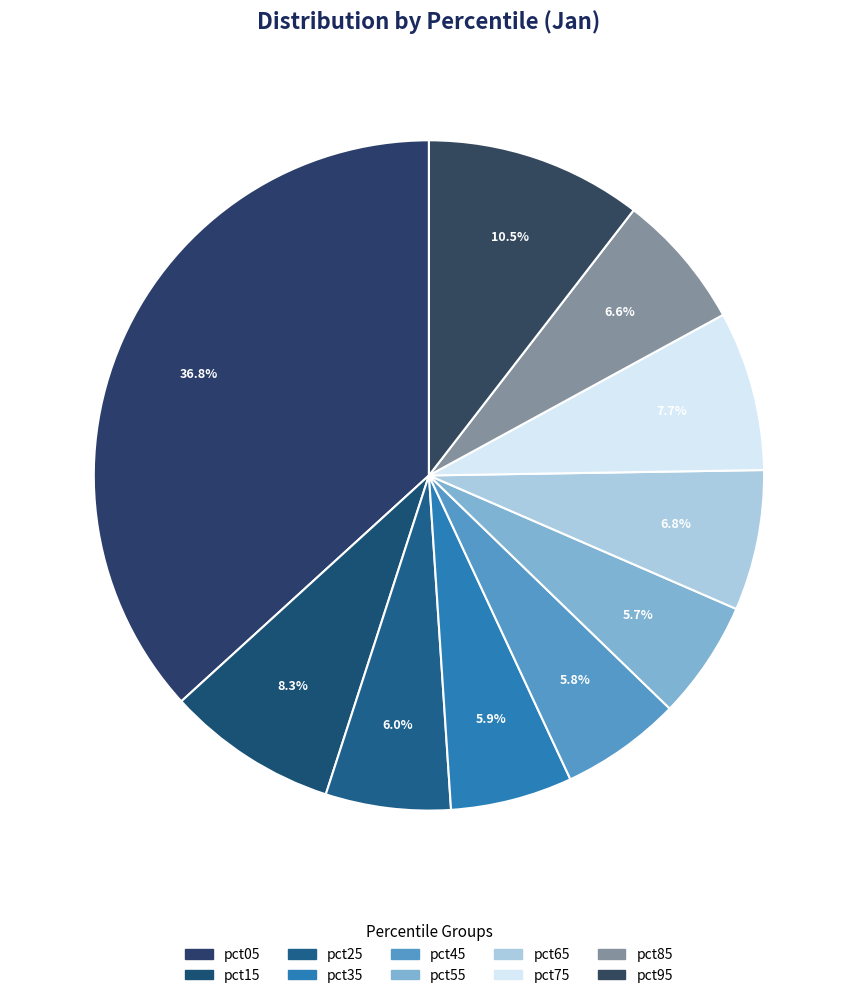

To the nearest percent, what is the average slice percentage?

10%